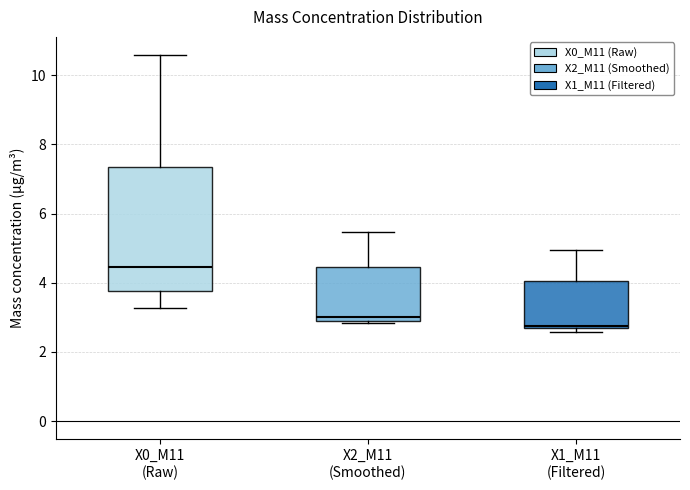

Reading left to right, transcribe this box plot: for each box, give where its median line is, the range the box spans, and where its two whiskers end, as read against the y-axis. The values are not printed on the chart, so give them approximately, as read against the axis.

X0_M11 (Raw): median 4.4, box 3.8 to 7.4, whiskers 3.2 to 10.6
X2_M11 (Smoothed): median 3.0, box 2.8 to 4.4, whiskers 2.8 to 5.4
X1_M11 (Filtered): median 2.8, box 2.6 to 4.0, whiskers 2.6 (just below the box's lower edge) to 5.0